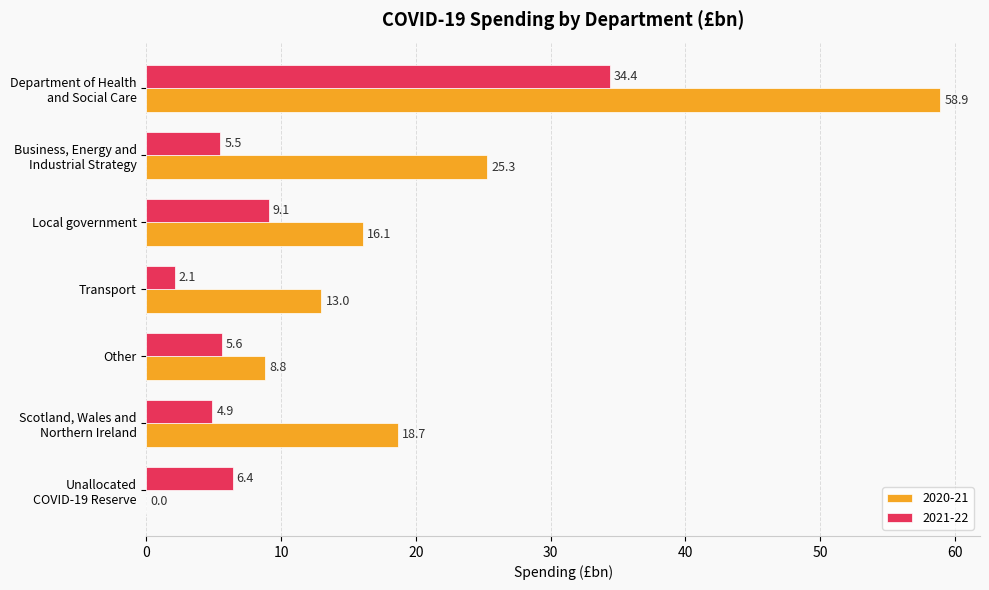

The value of 2021-22 at Local government is 9.1. True or false?

True